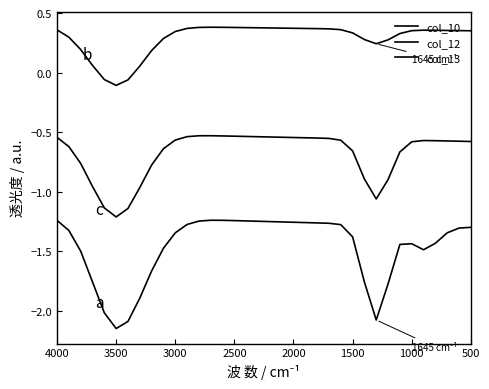

What value does the col_13 series have at 1000?

-0.6